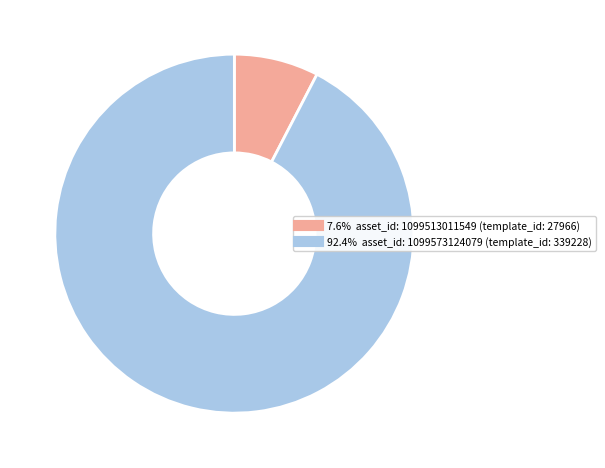

Is there a majority slice in this chart?

Yes